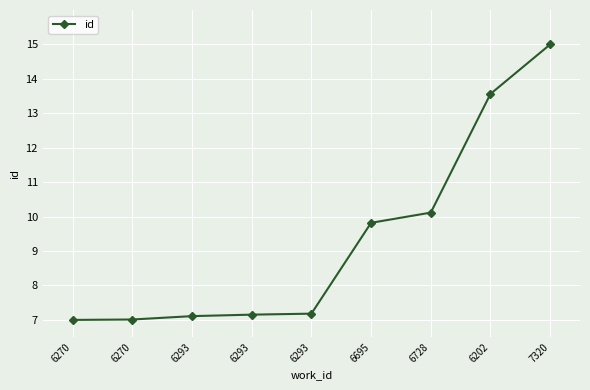

Is it true that the value at 6293 is 7.2?

True